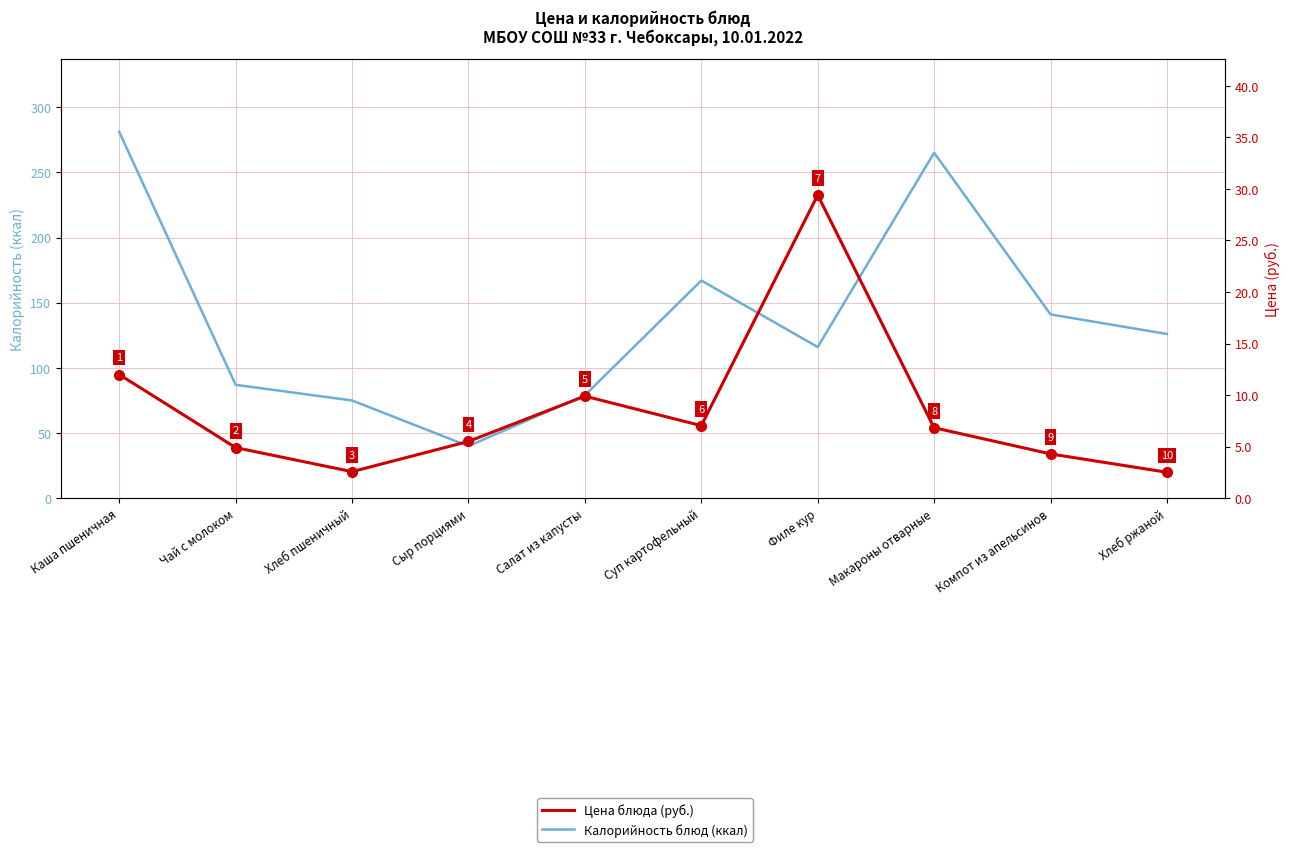

True or false: Калорийность блюд (ккал) and Цена блюда (руб.) cross at least once.

False